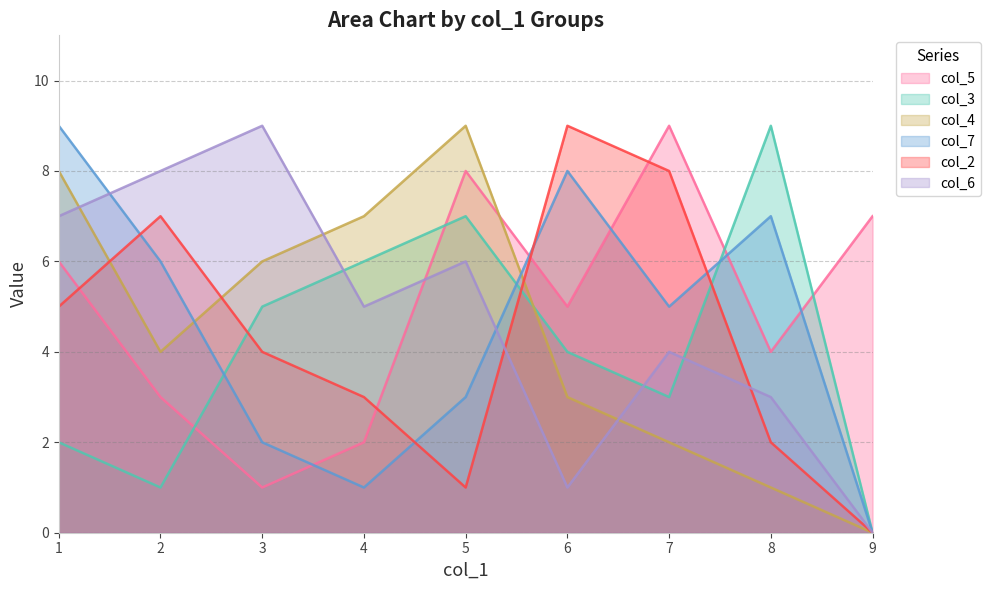

What is the difference between the second highest and minimum values in the col_4 series?

8